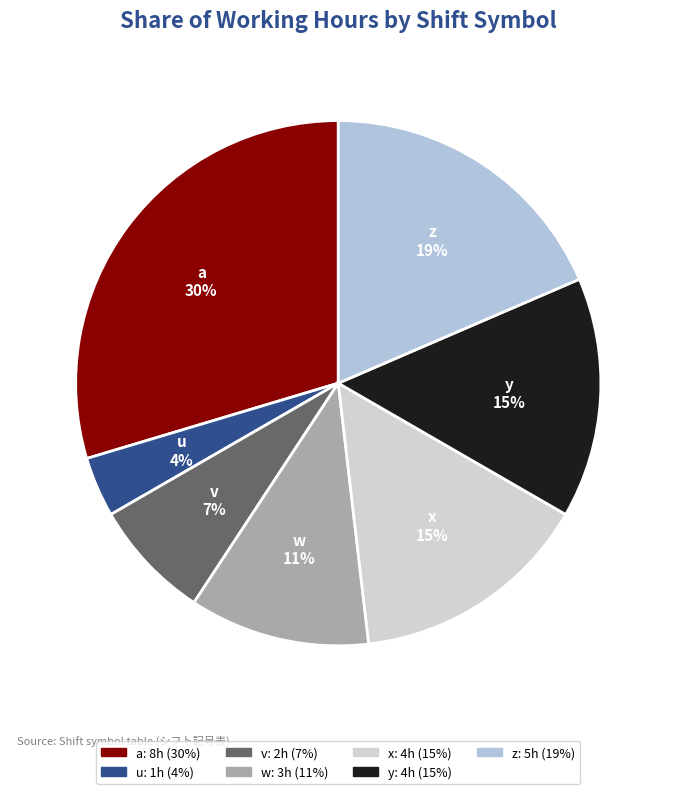

Is it true that w is 11% of the pie?

True